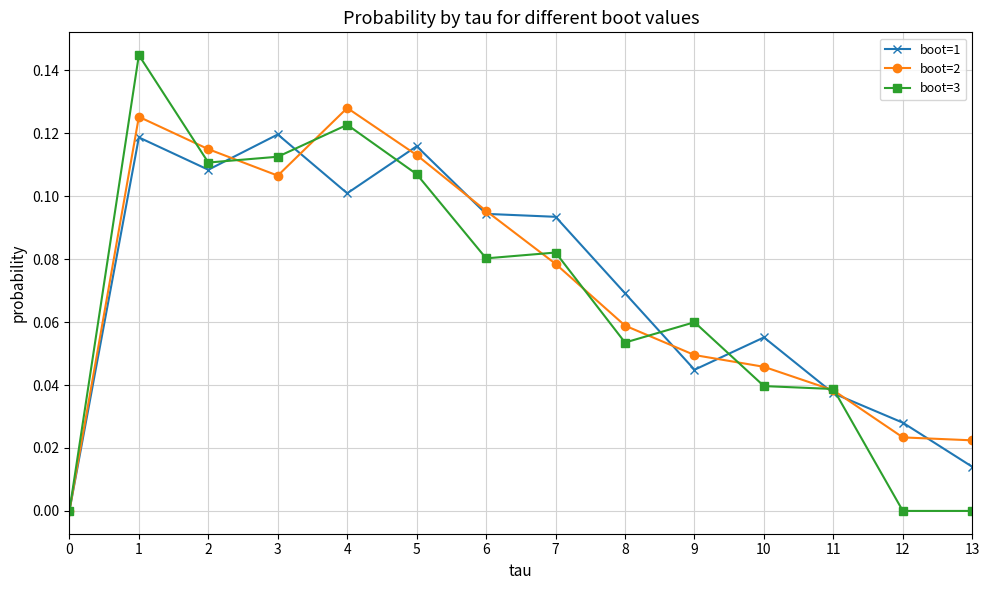

Which series ends up on top after the final intersection of boot=3 and boot=1?

boot=1